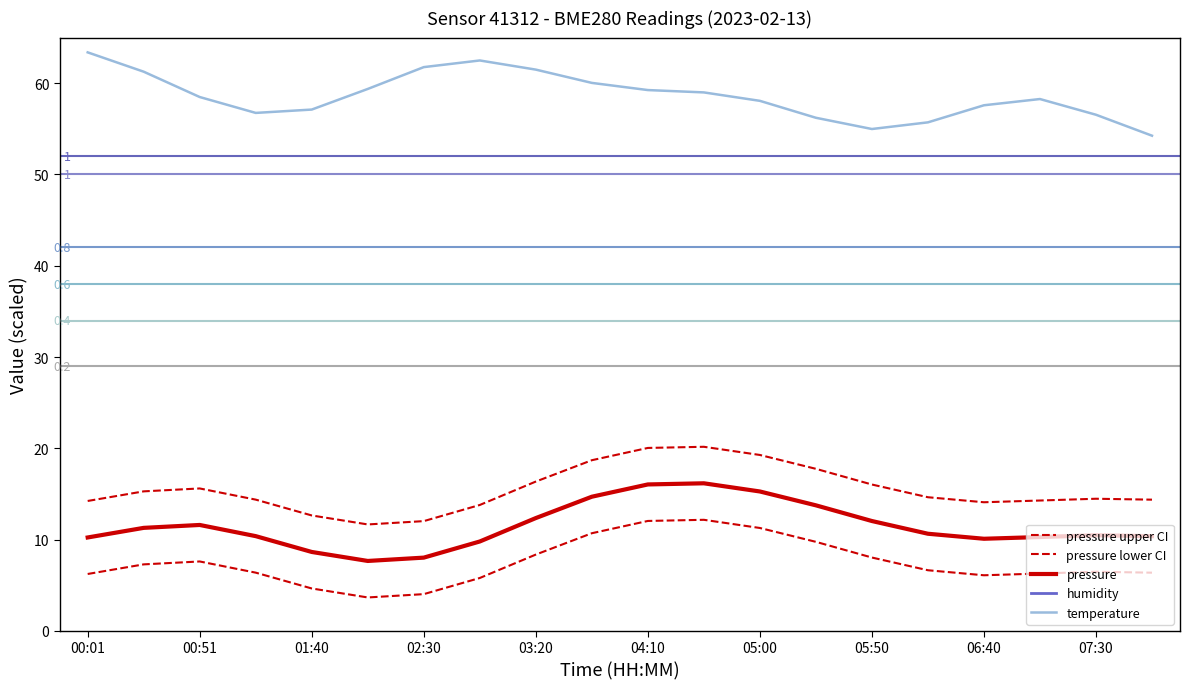

Between 01:40 and 07:30, which series saw the biggest shift?

pressure upper CI